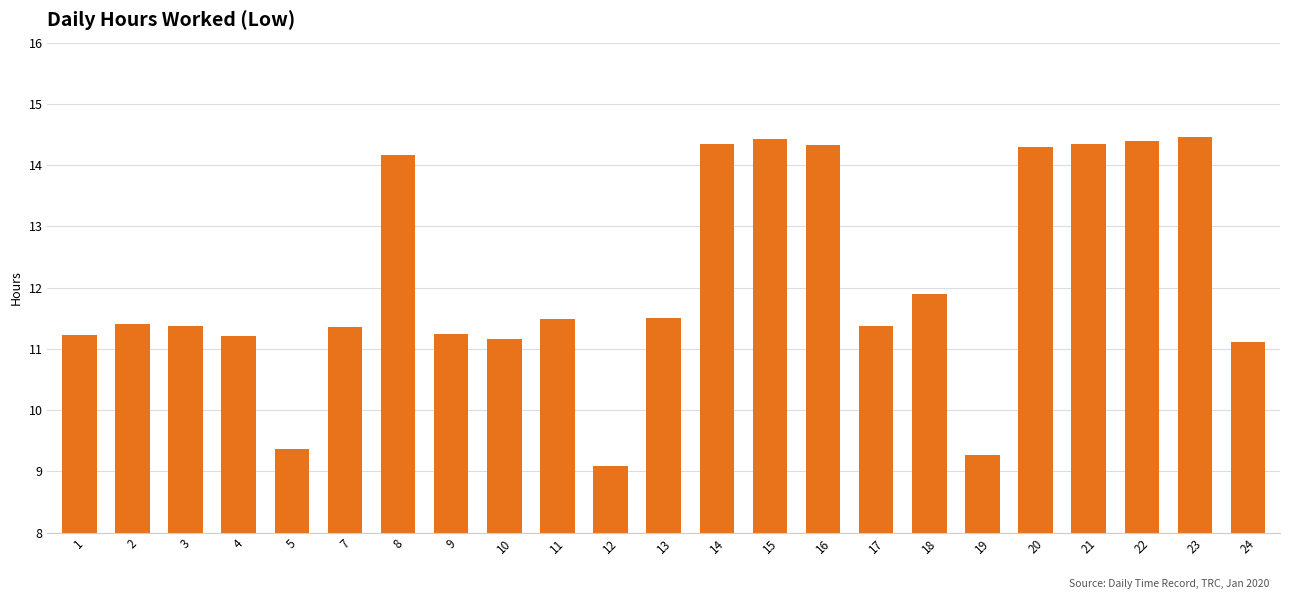

Does the chart contain any negative values?

No